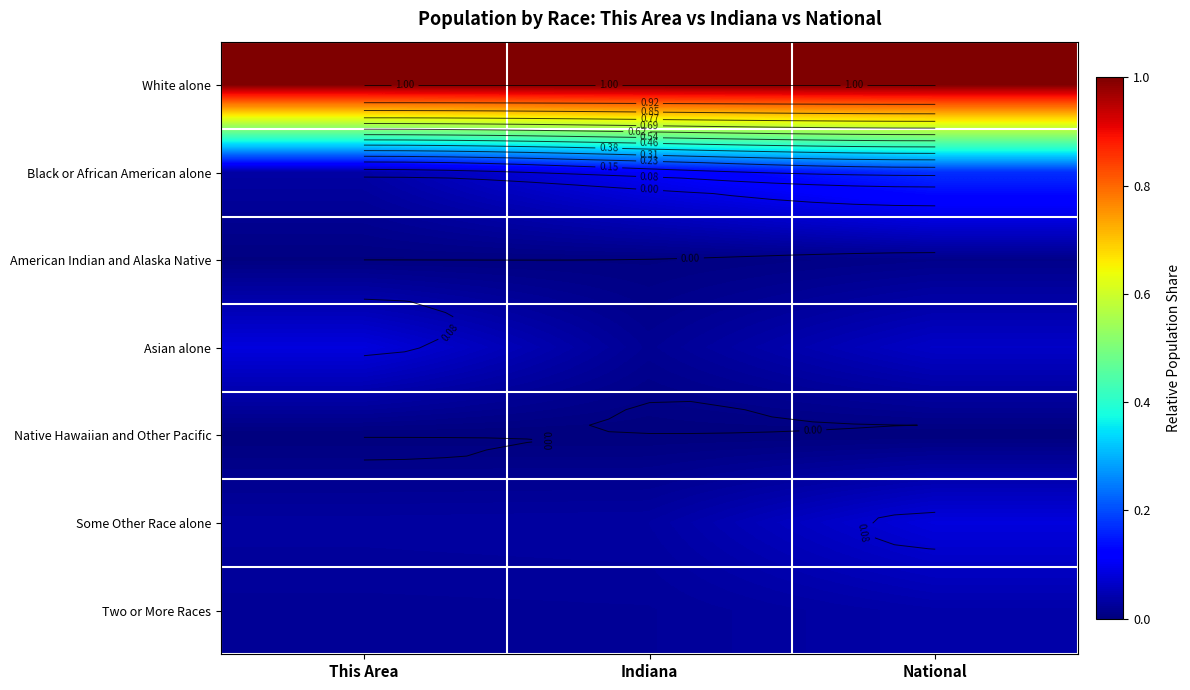

Which category has the highest value across all series?

This Area